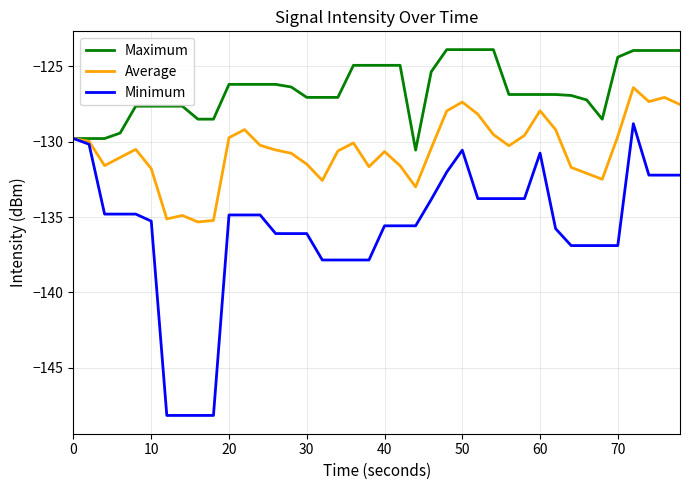

In Average, how many points are higher than both neighbors (excluding endpoints)?

9